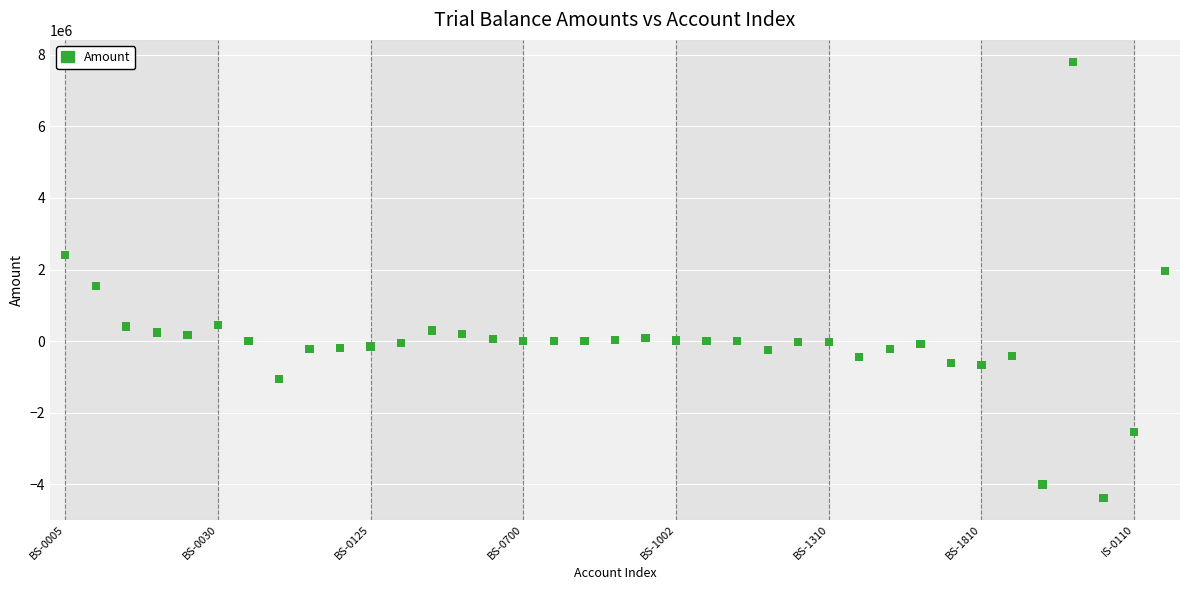

What is the range of Y values (max minus min)?

12170245